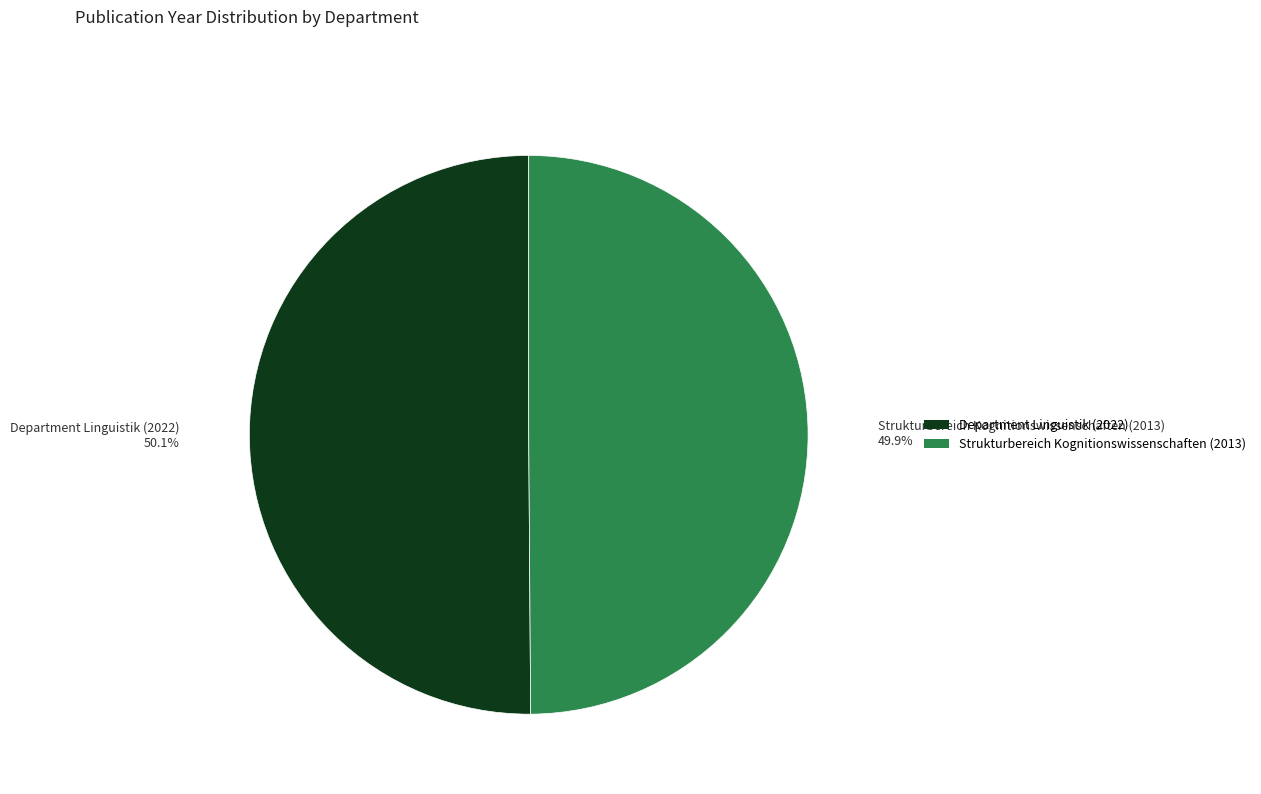

Count the number of slices in the pie.

2